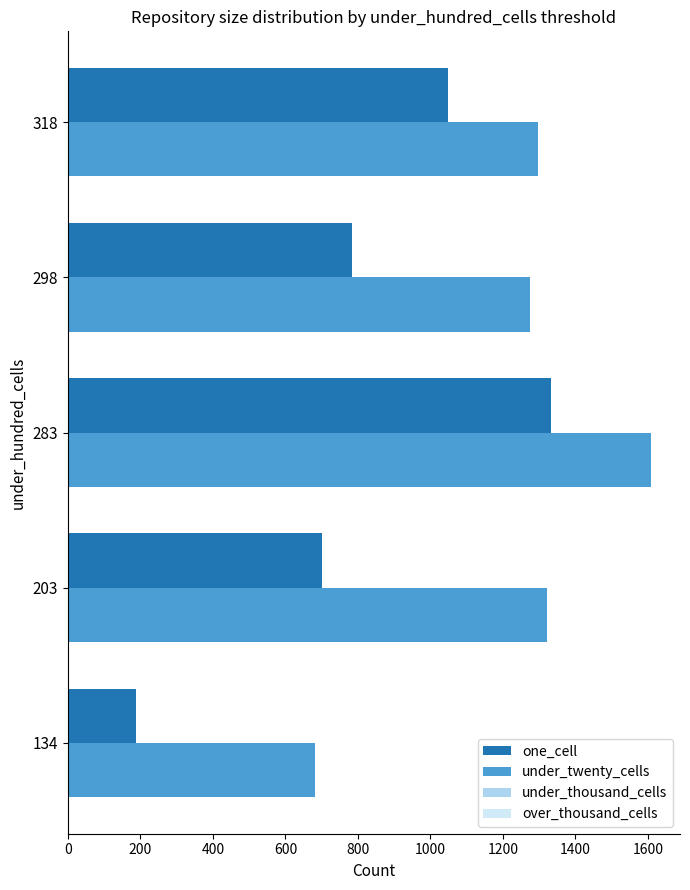

Which label corresponds to the largest value in the chart?

283